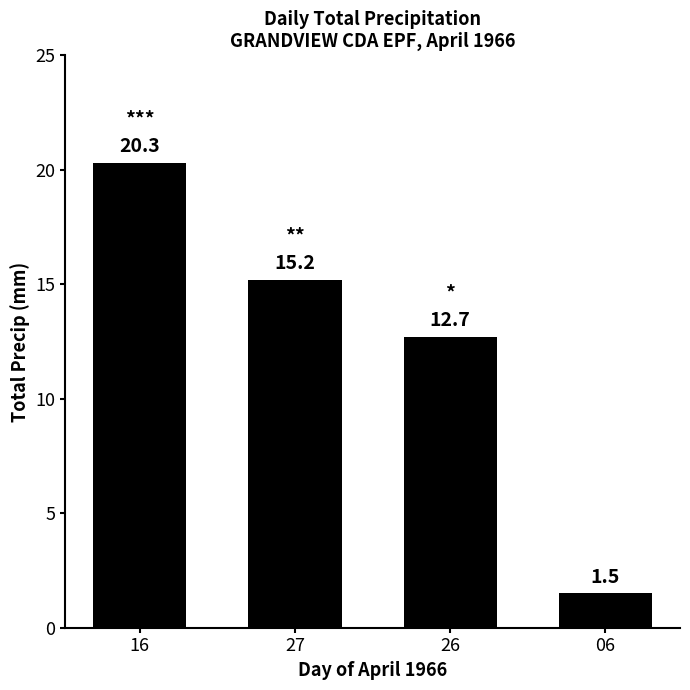

What is the difference between the maximum and second lowest values?

7.6